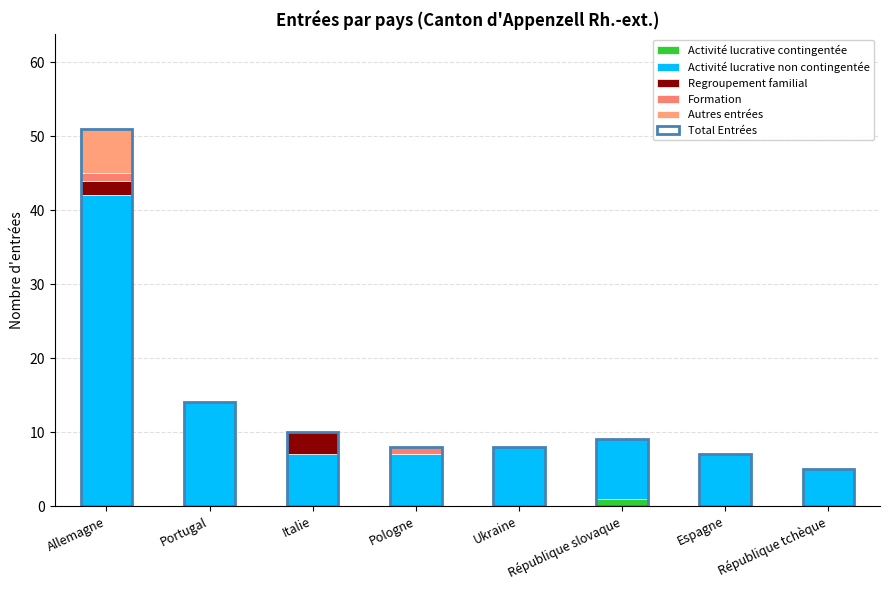

What is the value of the Activité lucrative non contingentée bar at the 5th from the left?

8